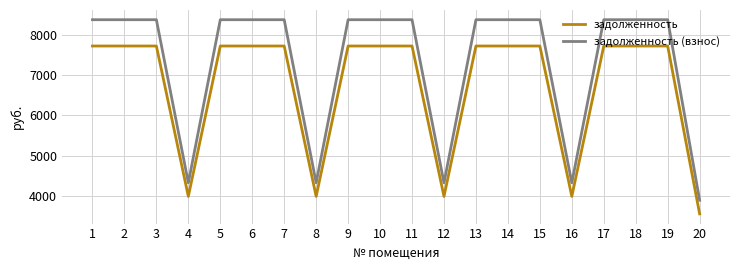

True or false: задолженность (взнос) and задолженность intersect in this chart.

False